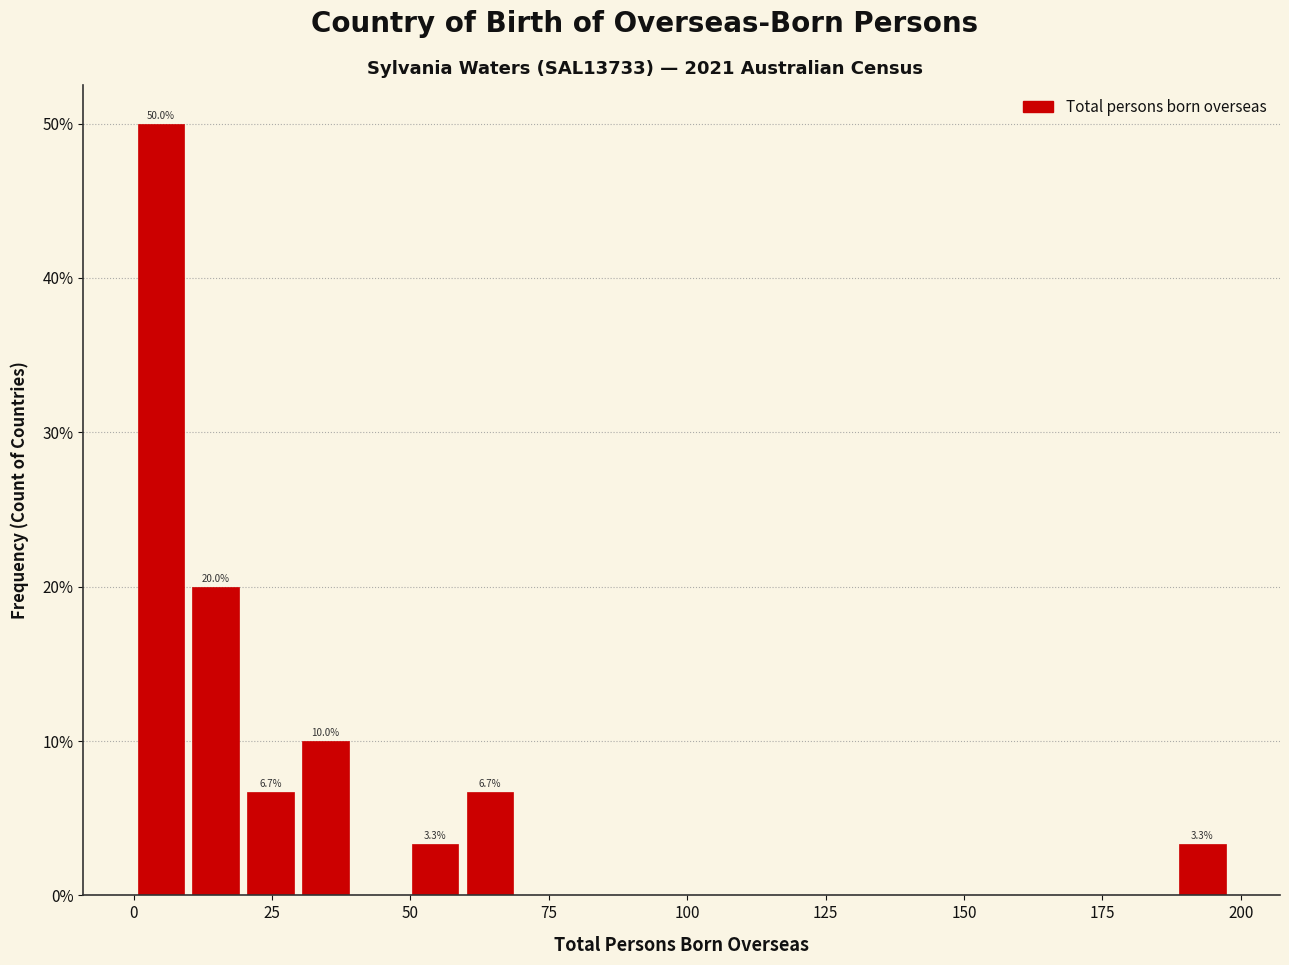

Around what value on the x-axis is the tallest bar? Give the approximate position of its centre, as read against the axis.

5